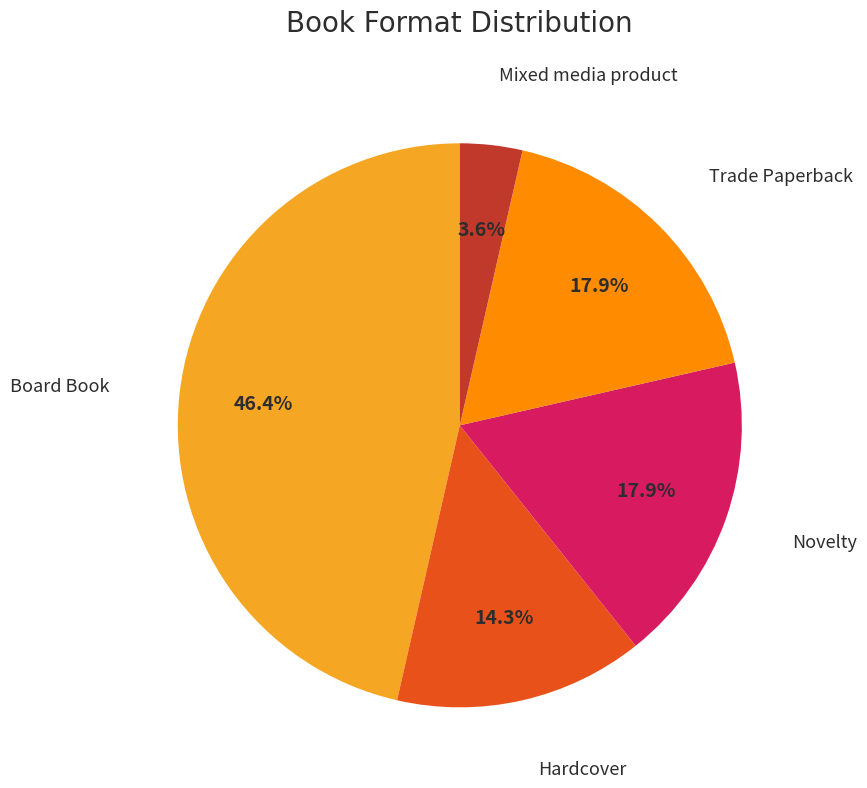

Count the number of slices in the pie.

5